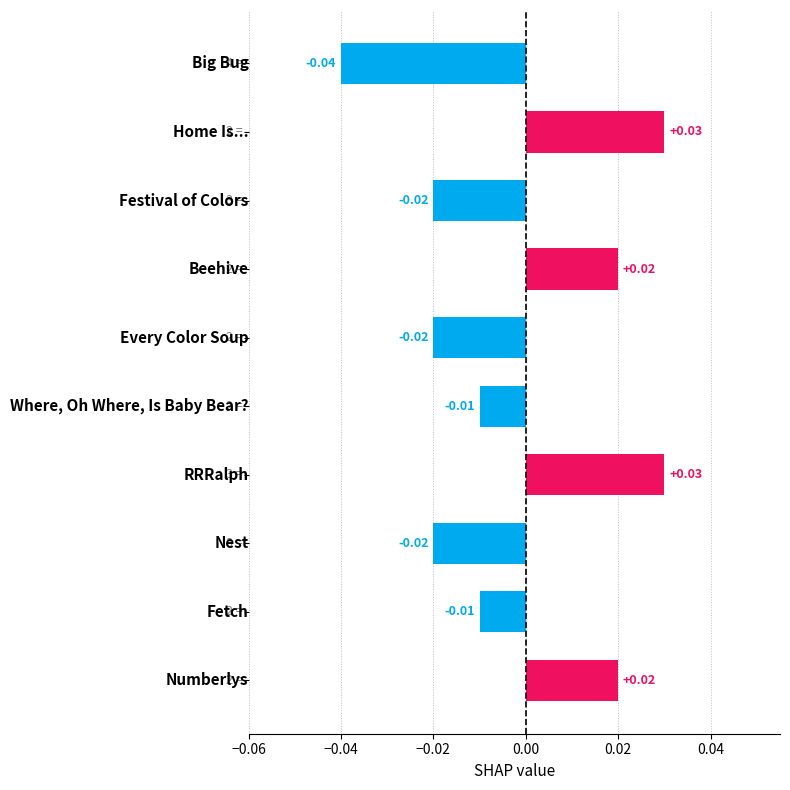

How many bars are there in total?

10